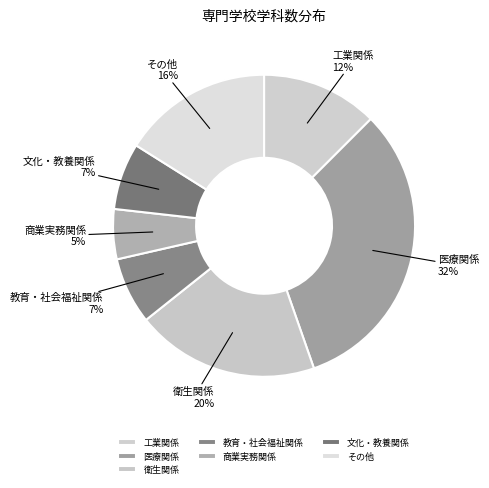

The その他 slice represents 16% of the pie. True or false?

True